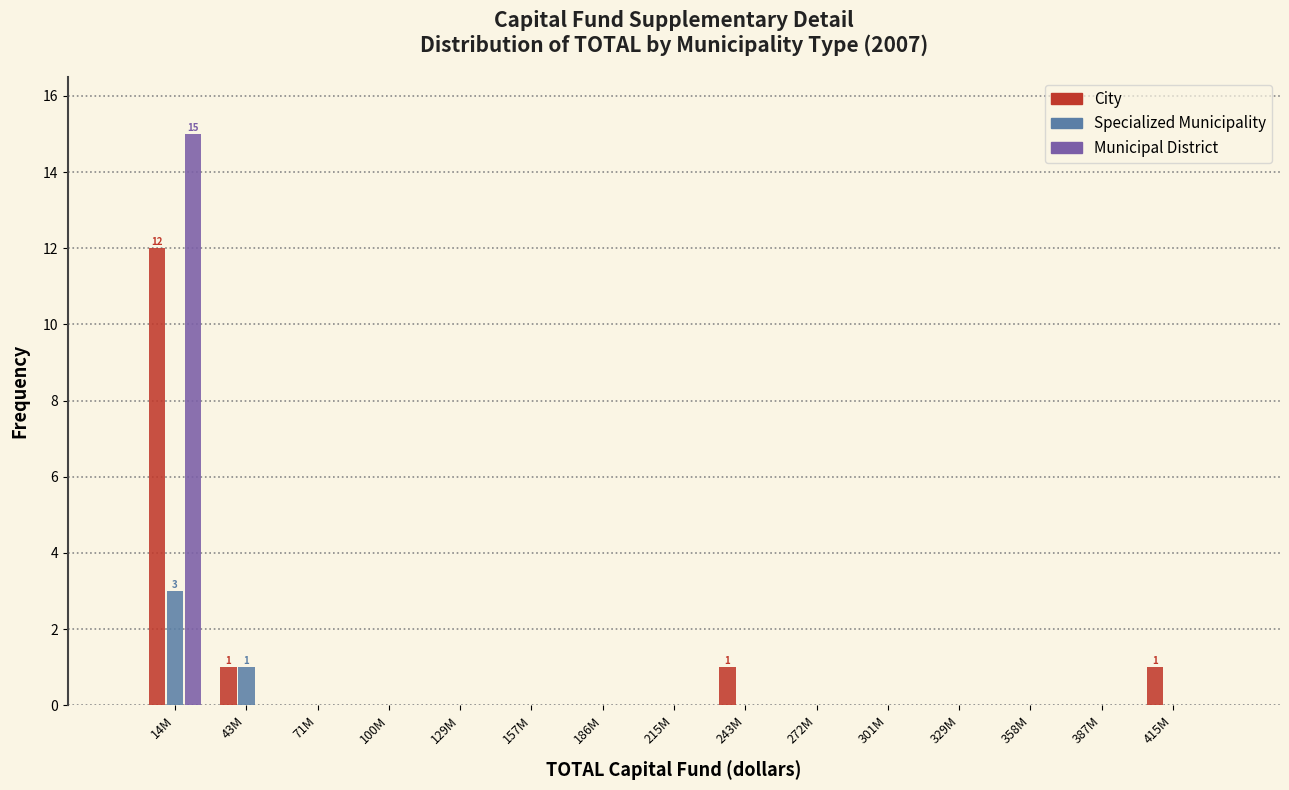

Which category has the highest value in the City series?

14M